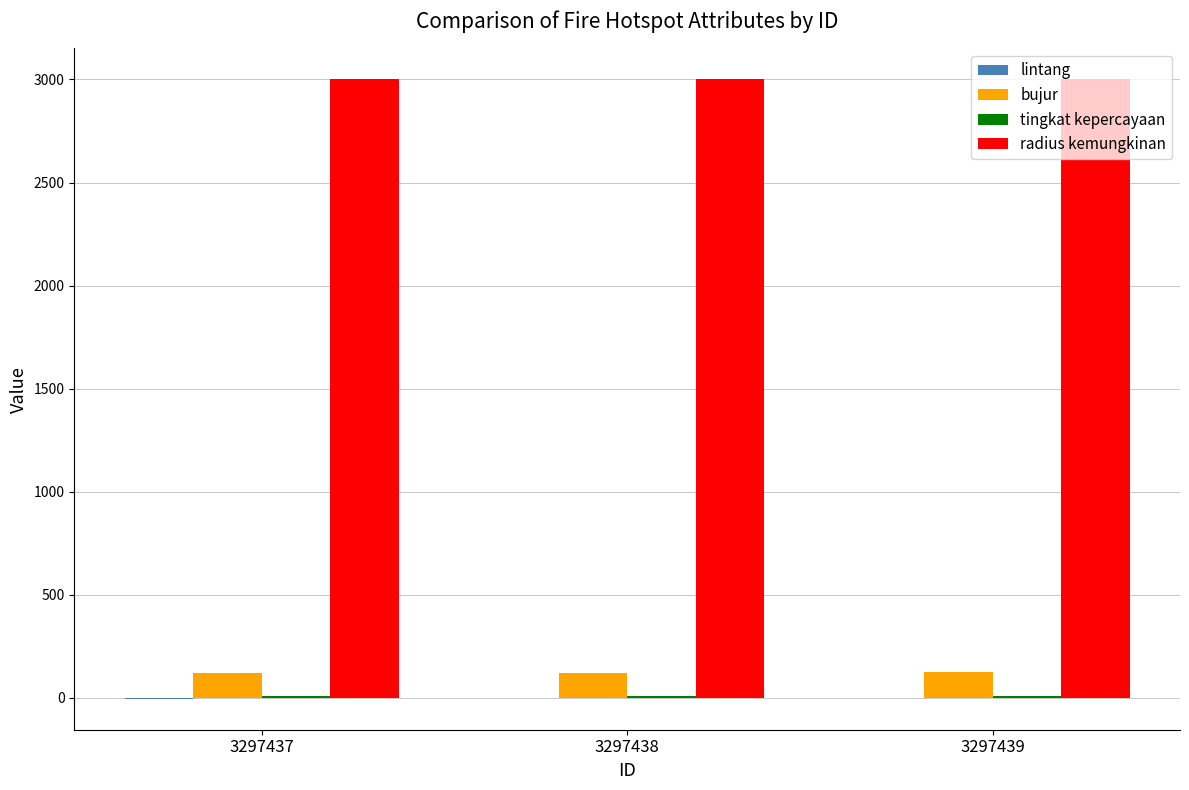

Is it true that bujur equals 122.2 at 3297438?

True